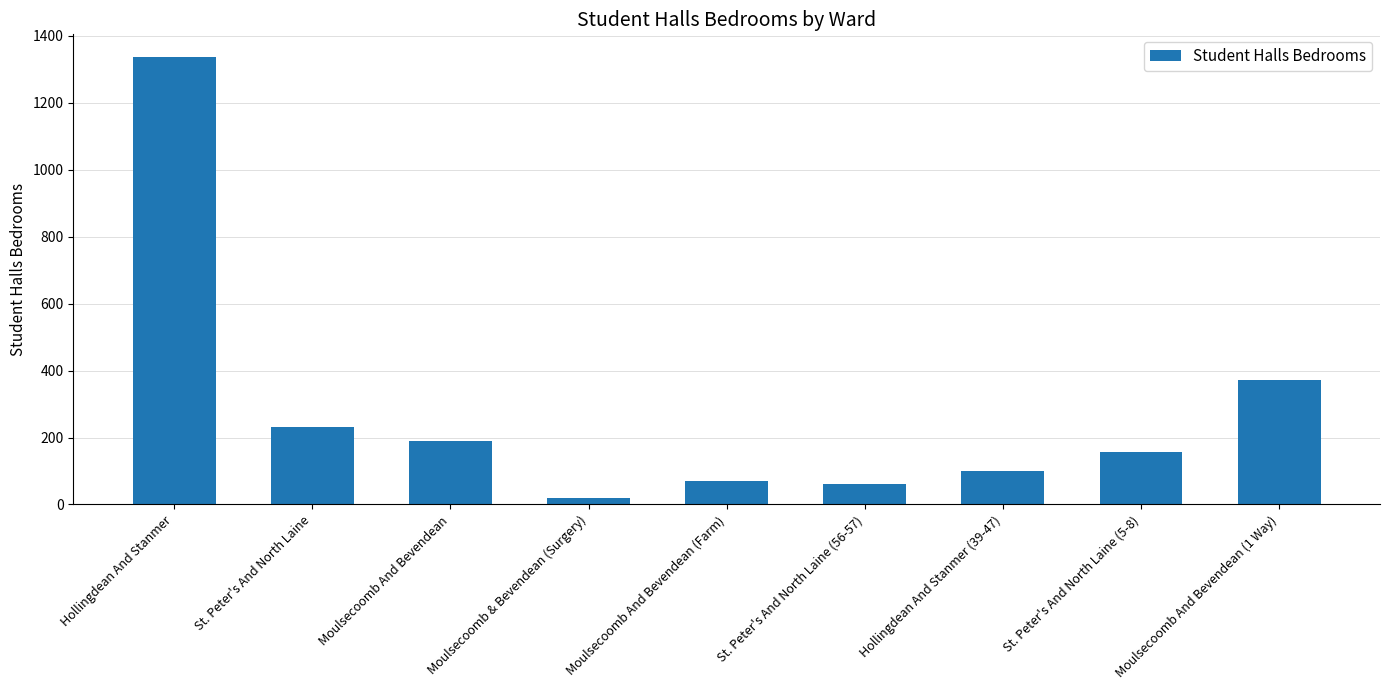

Is it true that the value at St. Peter's And North Laine (56-57) is 60?

True